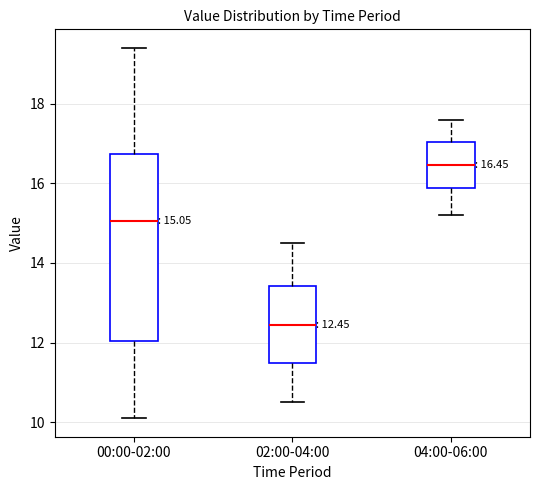

Which box's median line is the lowest?

02:00-04:00